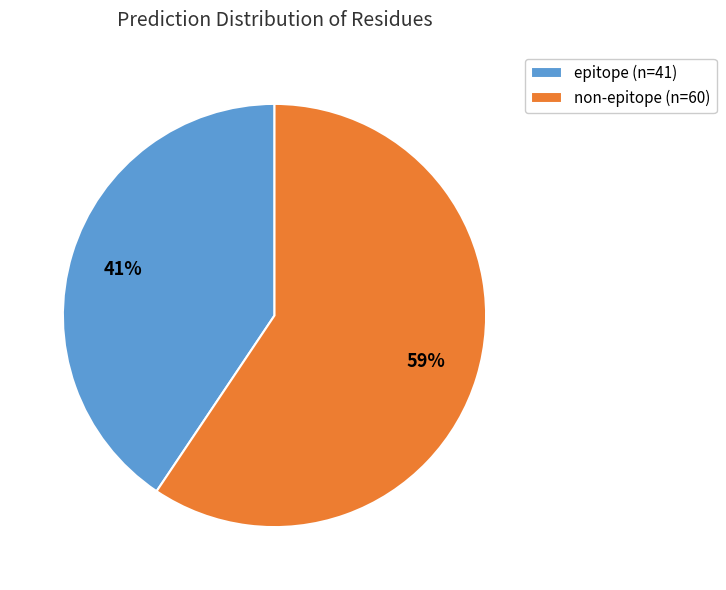

Which slice represents more than half of the pie?

non-epitope